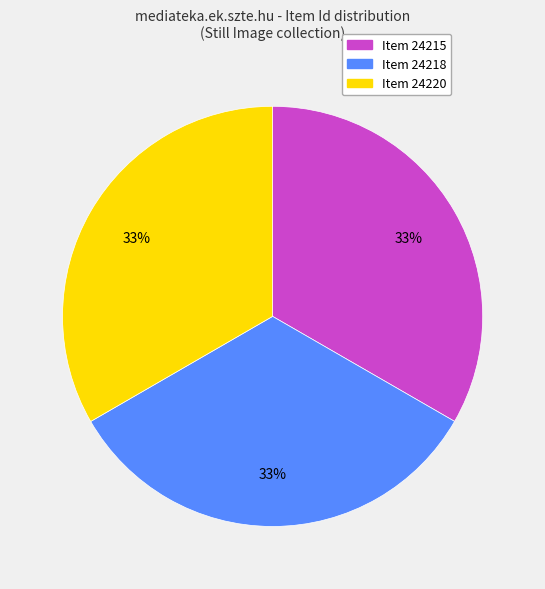

Do Item 24220 and Item 24218 together represent more than half of the pie?

Yes